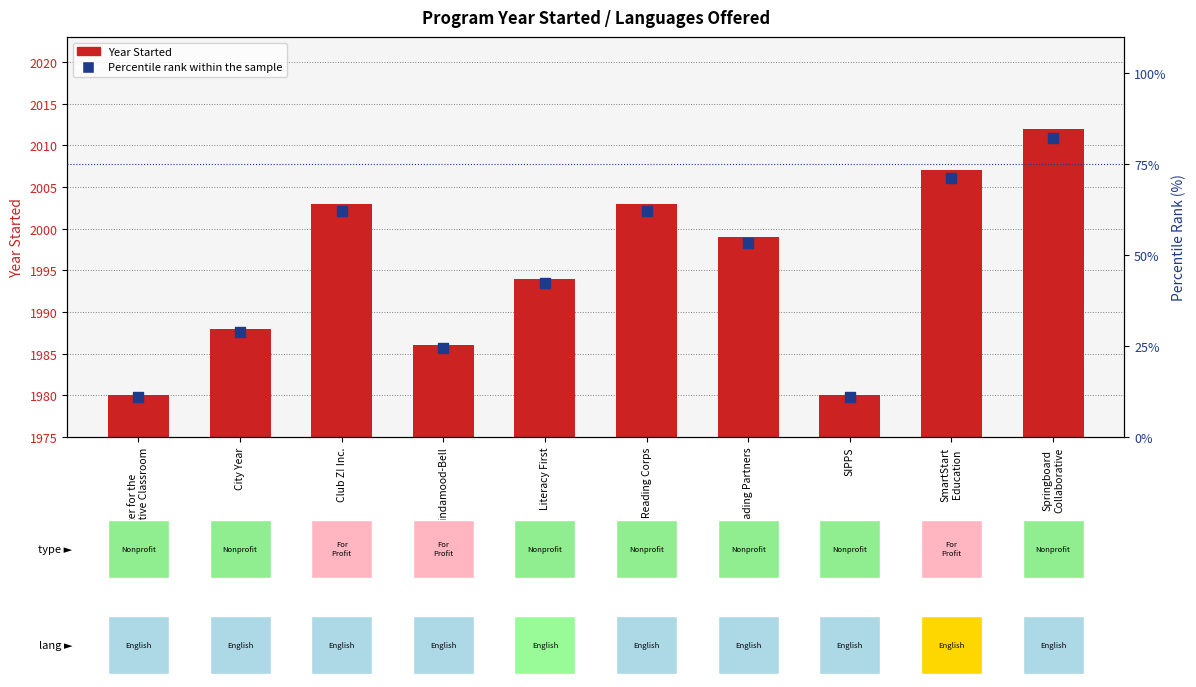

Is the value of Percentile rank within the sample at Reading Corps greater than the value of Year Started at SIPPS?

Yes